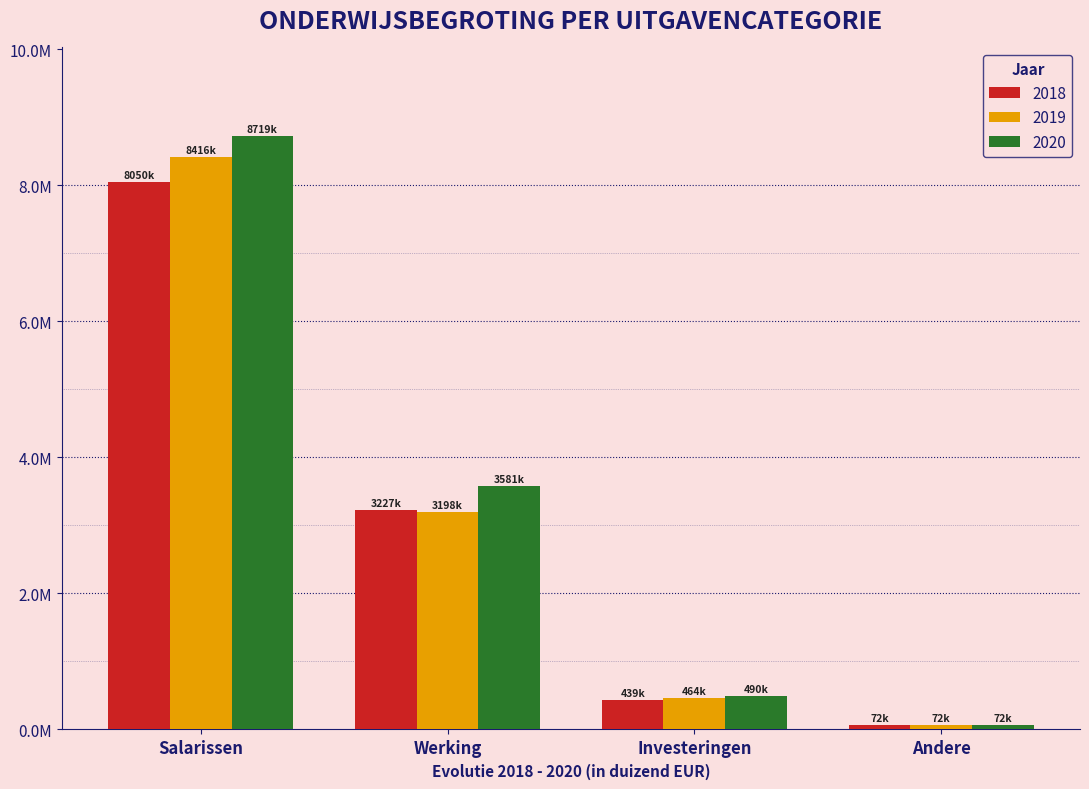

The 2019 series shows 98840 at Andere. True or false?

False